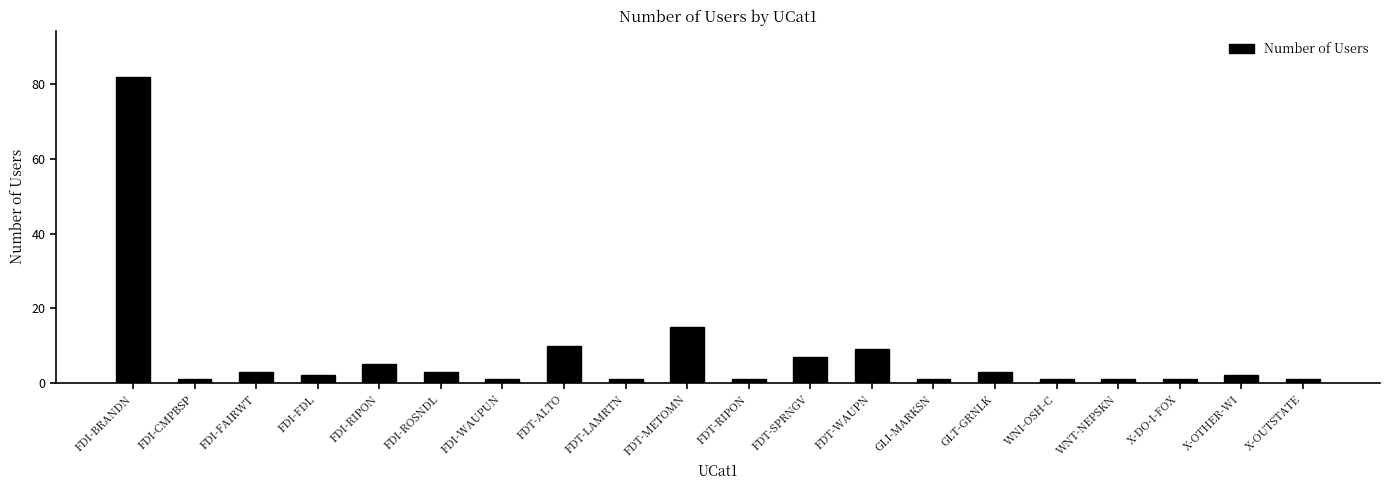

Does the chart contain stacked bars?

No